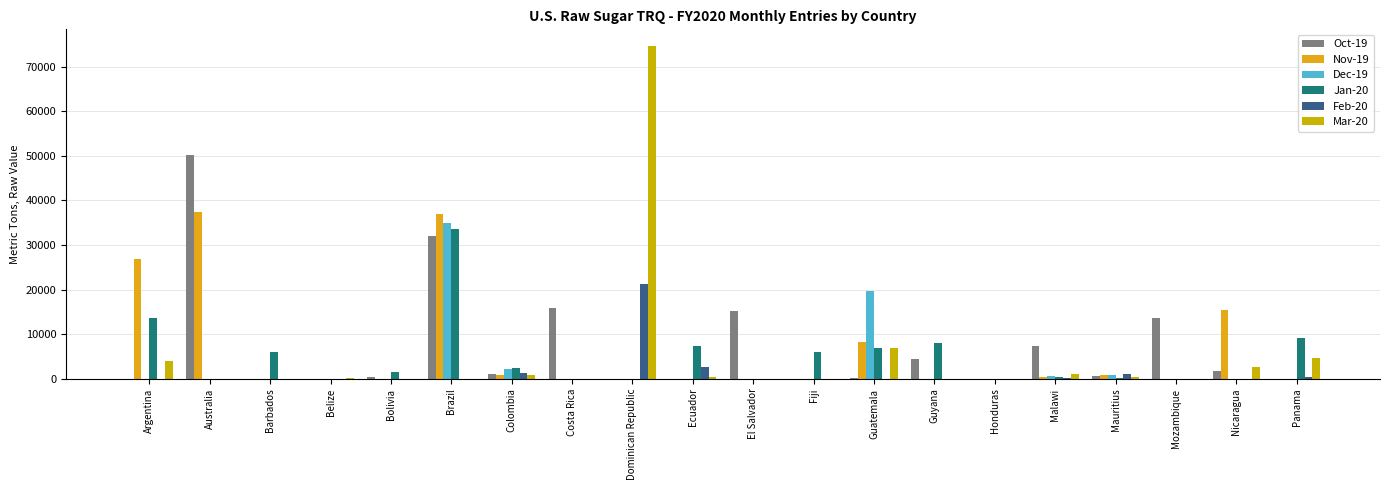

Rank the series by their maximum value, from highest to lowest.

Mar-20, Oct-19, Nov-19, Dec-19, Jan-20, Feb-20